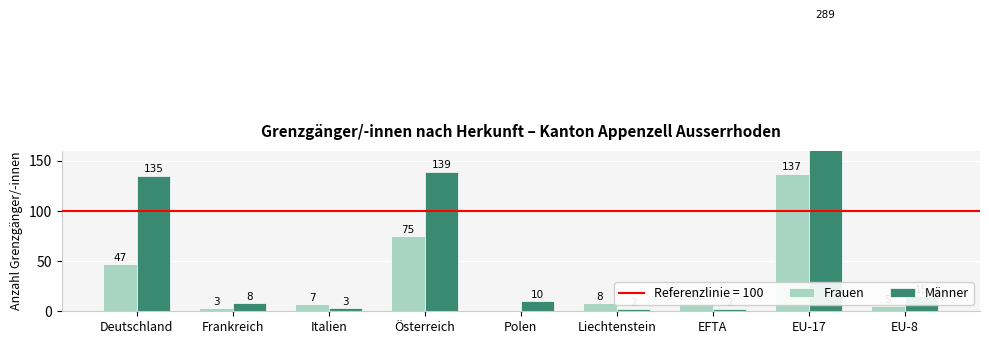

The Männer series shows 2 at EFTA. True or false?

True